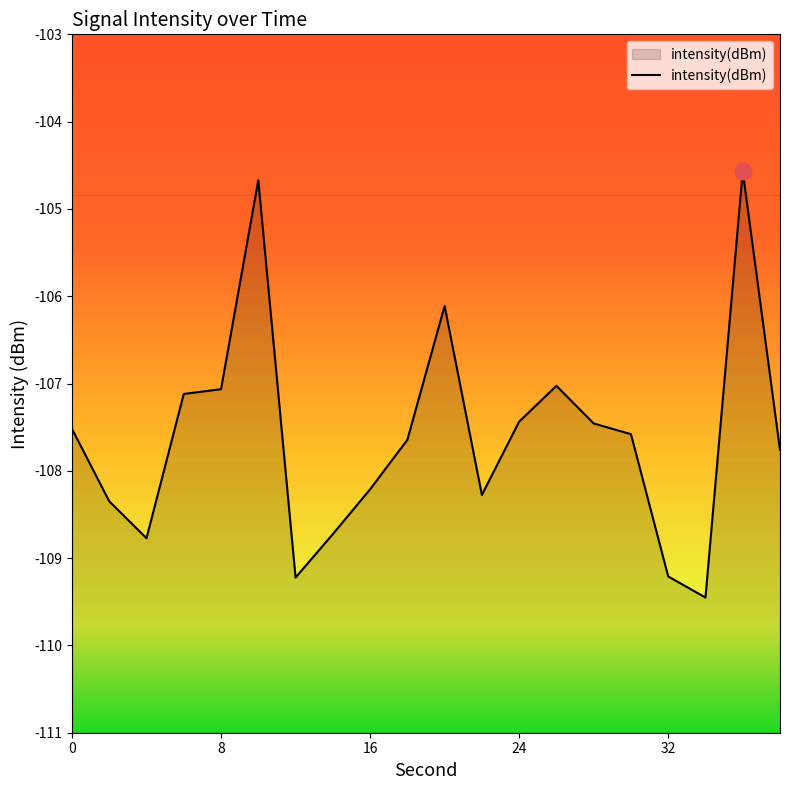

What is the value of the 1st point from the left?

-107.5